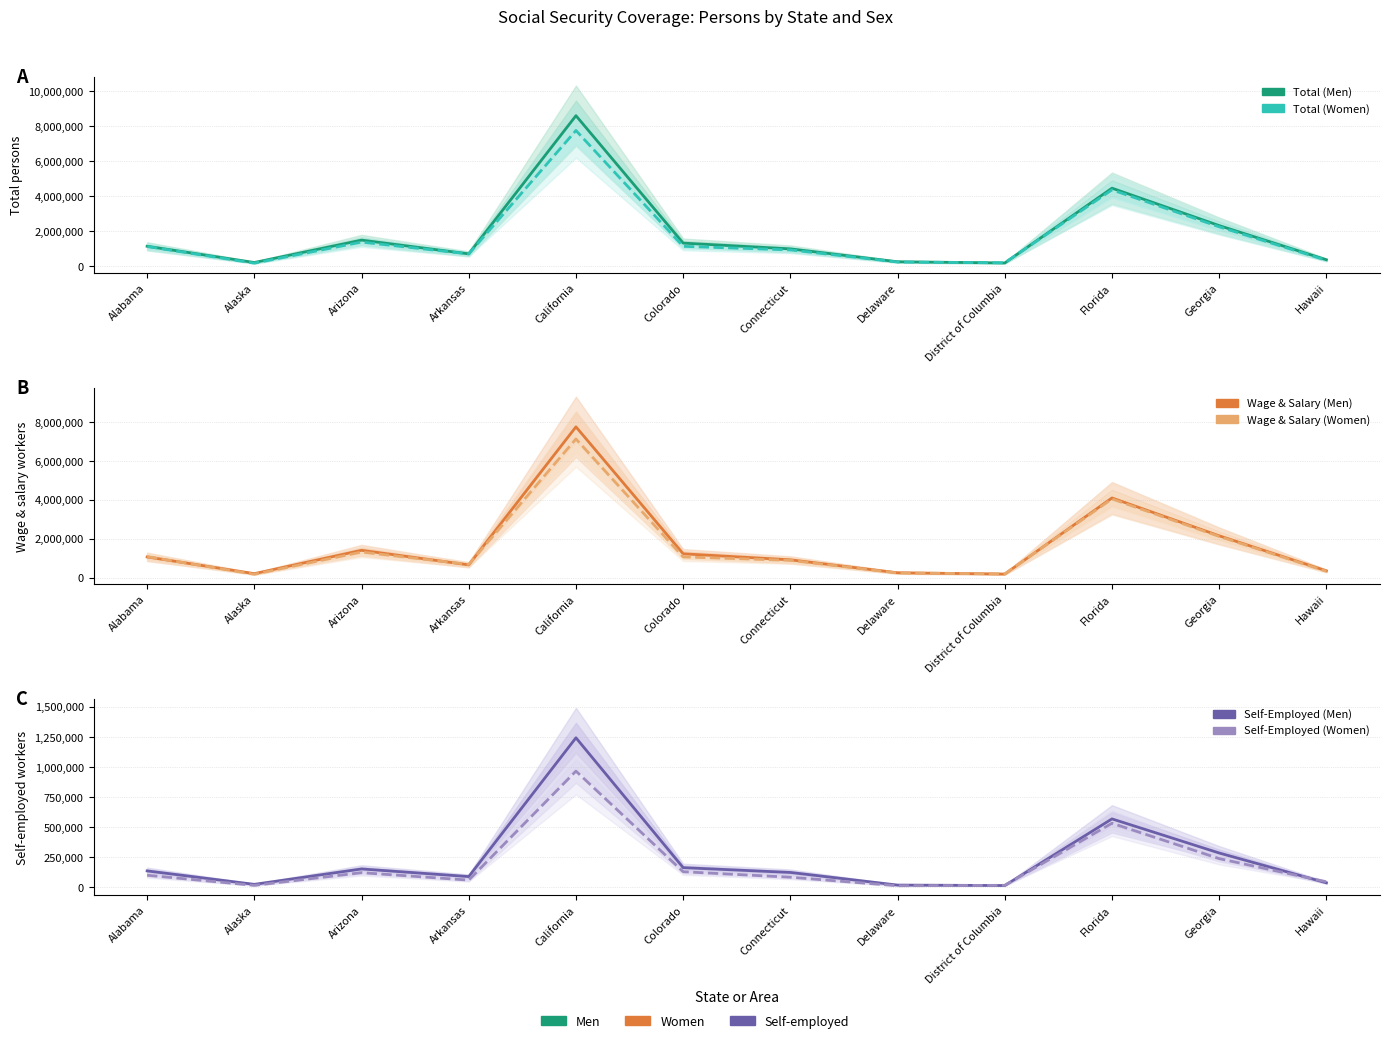

Which series changed the most between Alabama and Hawaii?

Total (Women)